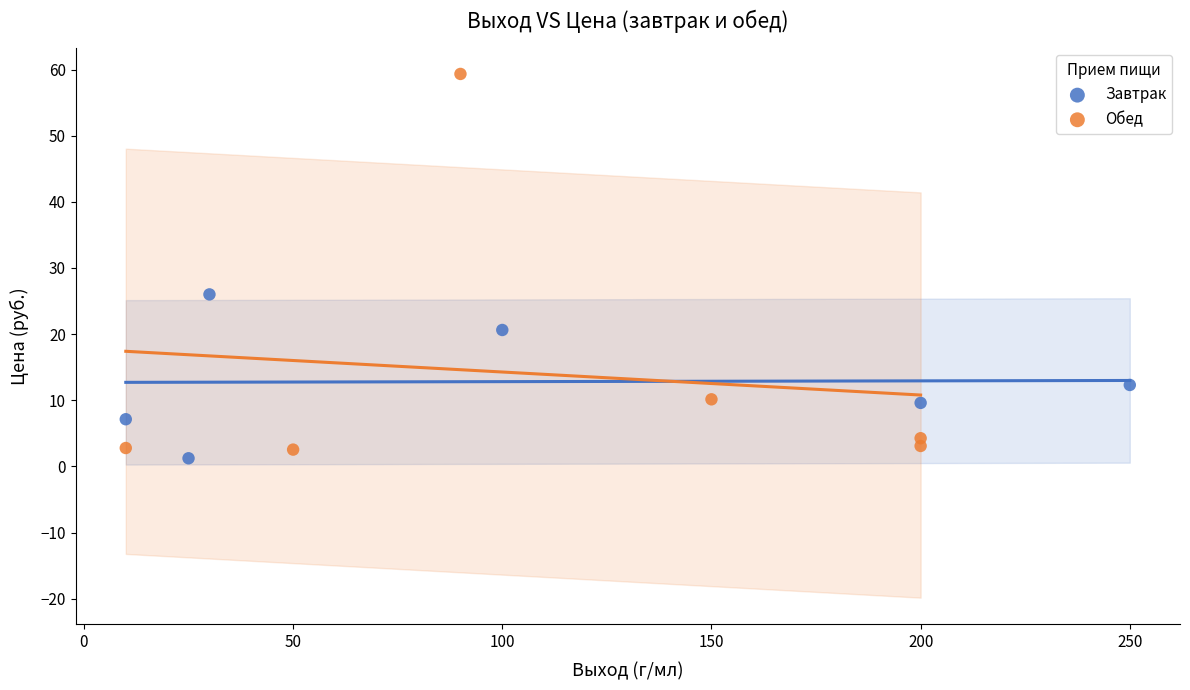

What are all the series names shown in the legend?

Завтрак, Обед